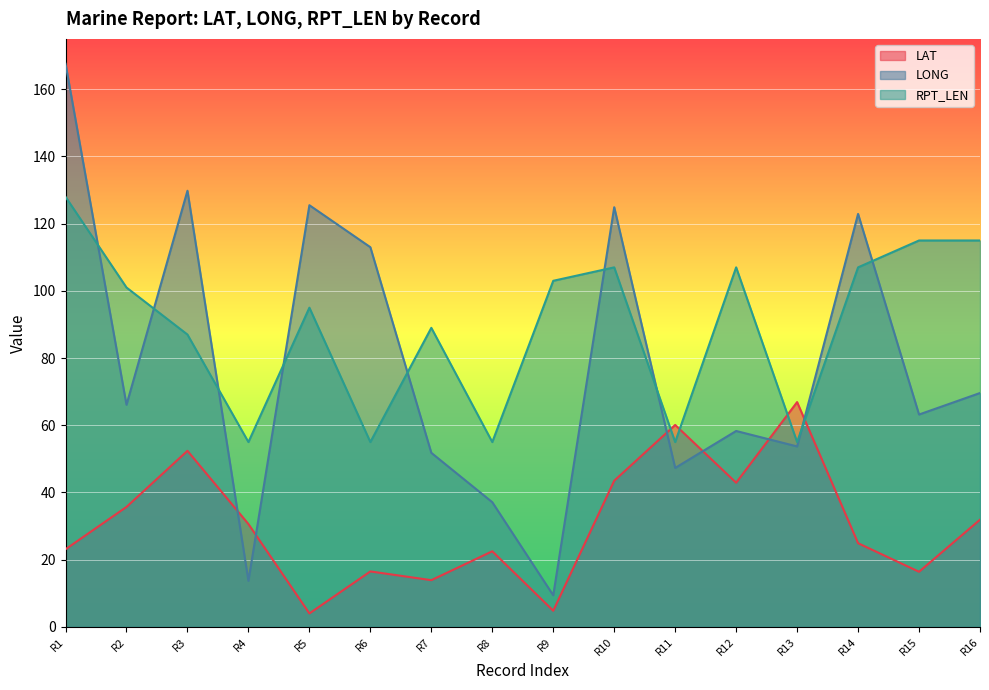

Does the chart display data point markers on the line(s)?

No